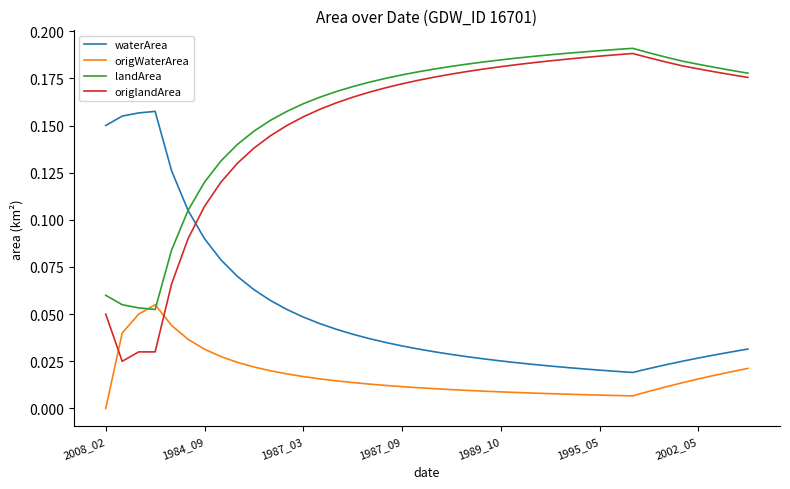

Which series has the largest range (max minus min)?

origlandArea